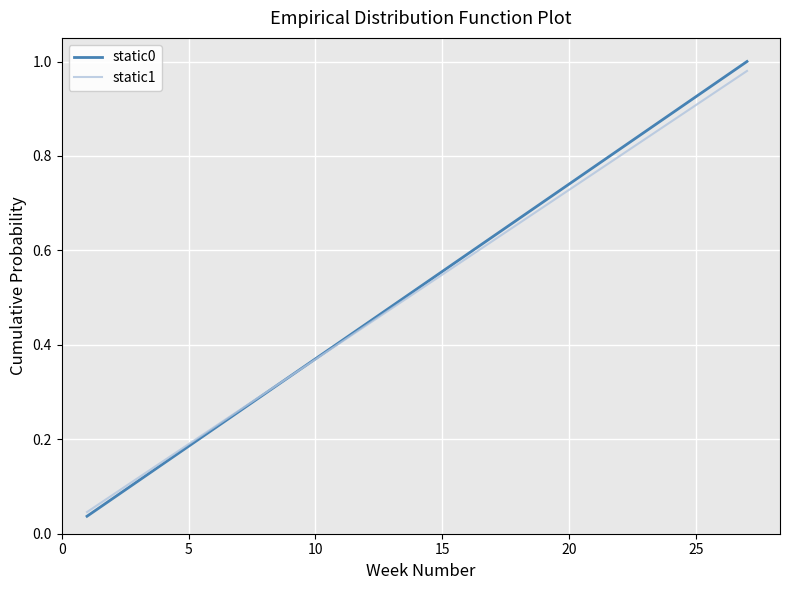

Is the value of static0 at 15 greater than the value of static1 at 20?

No